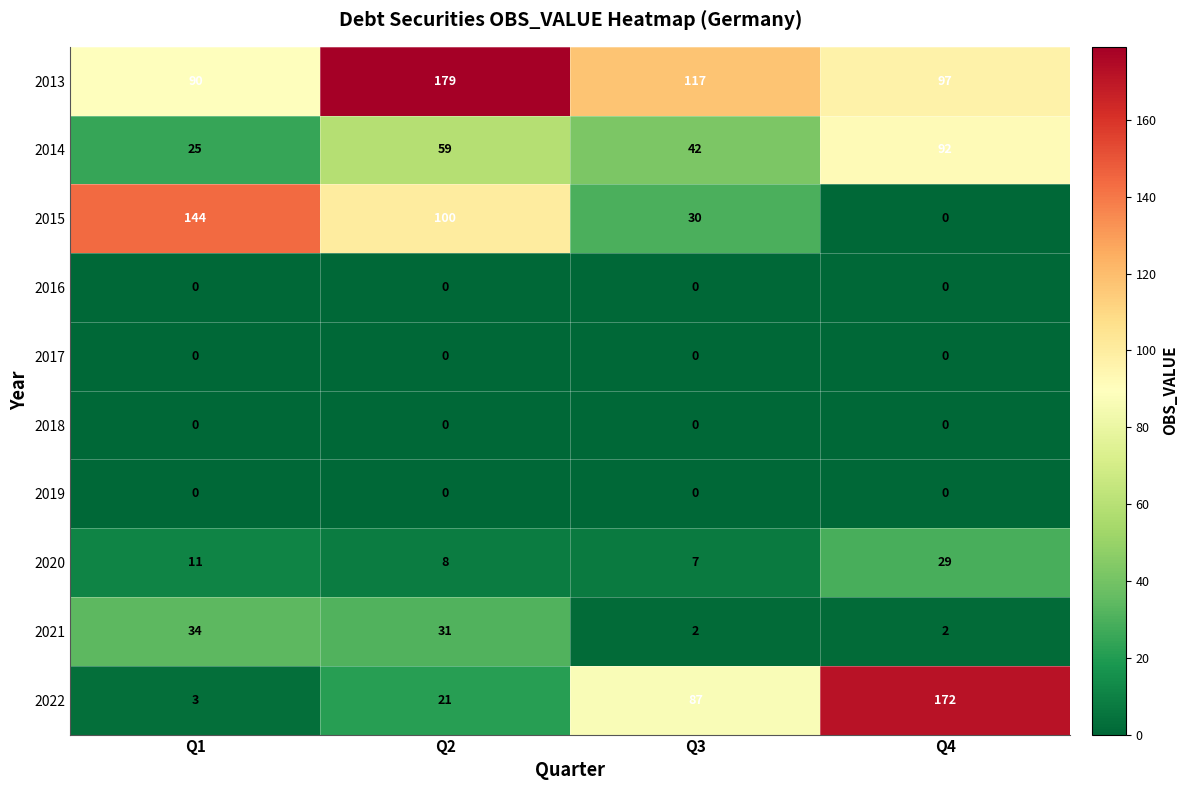

Which series has the largest total across all categories?

2013